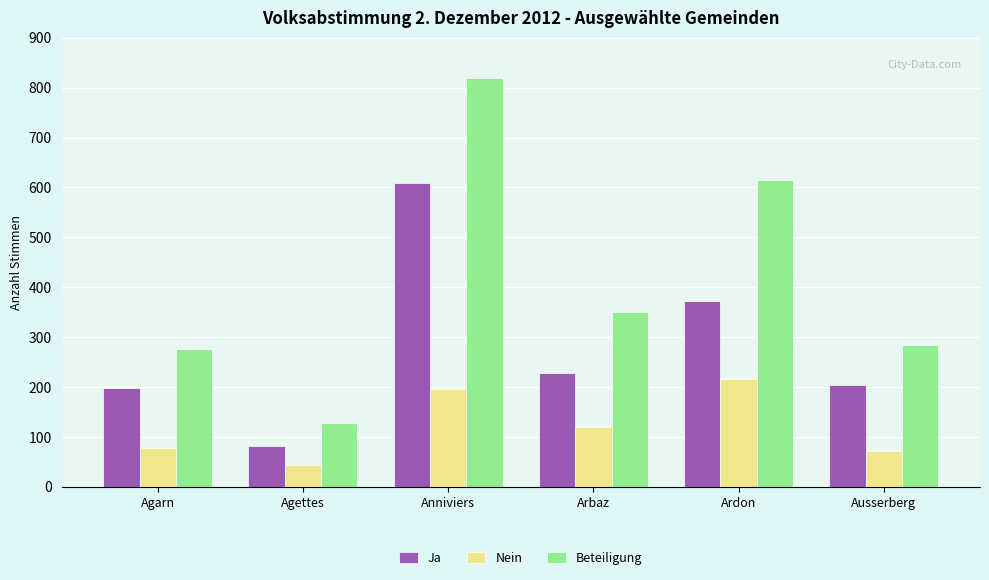

Which label corresponds to the largest value in the chart?

Anniviers